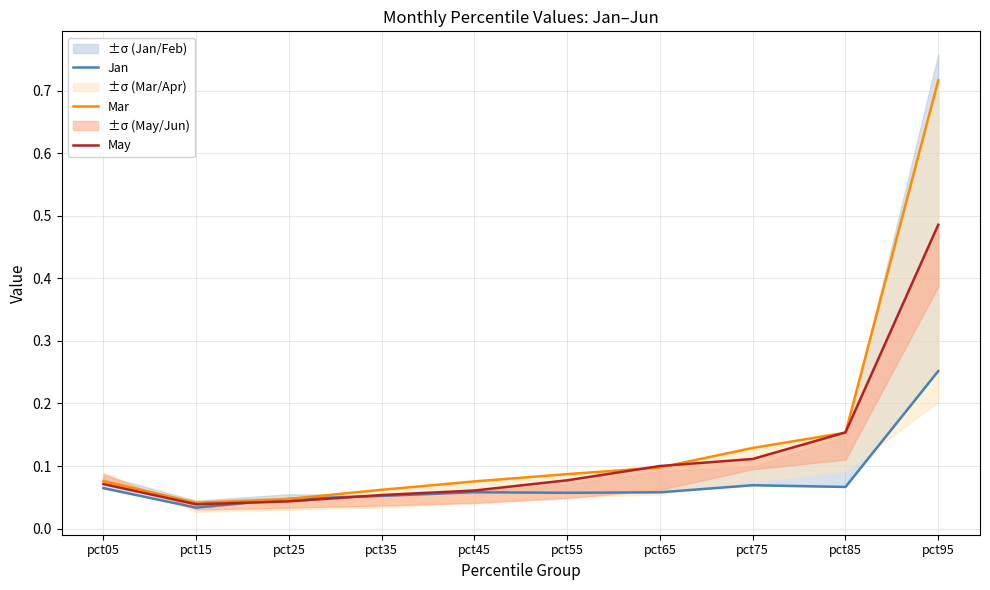

Where is the first local maximum for Jan?

pct45